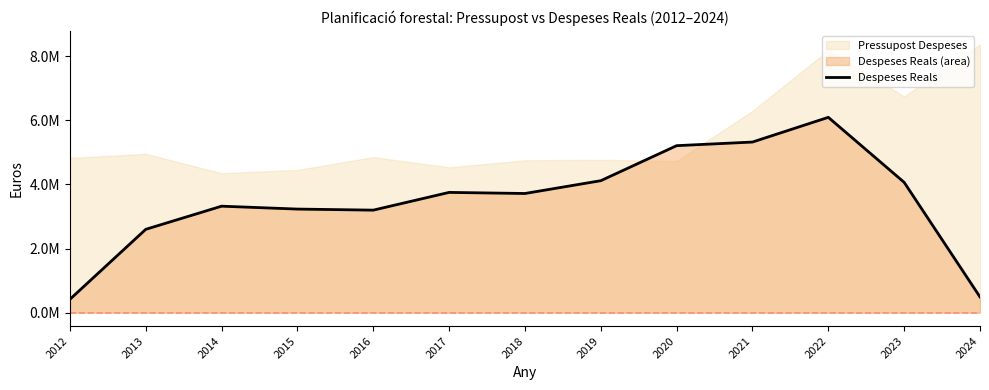

What is the average value?

3501885.5